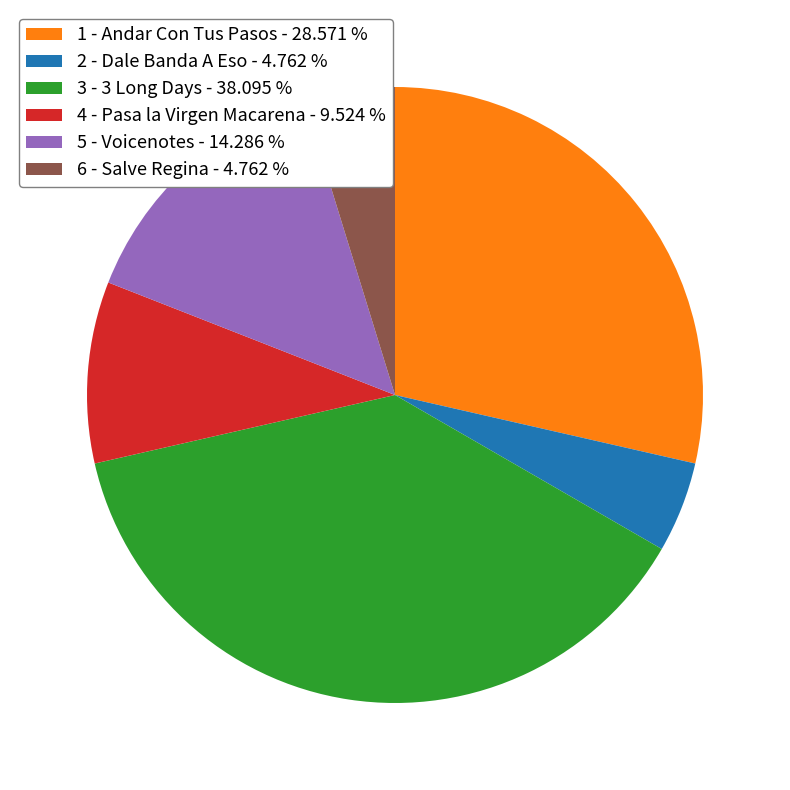

Is 3 - 3 Long Days the majority of the pie?

No